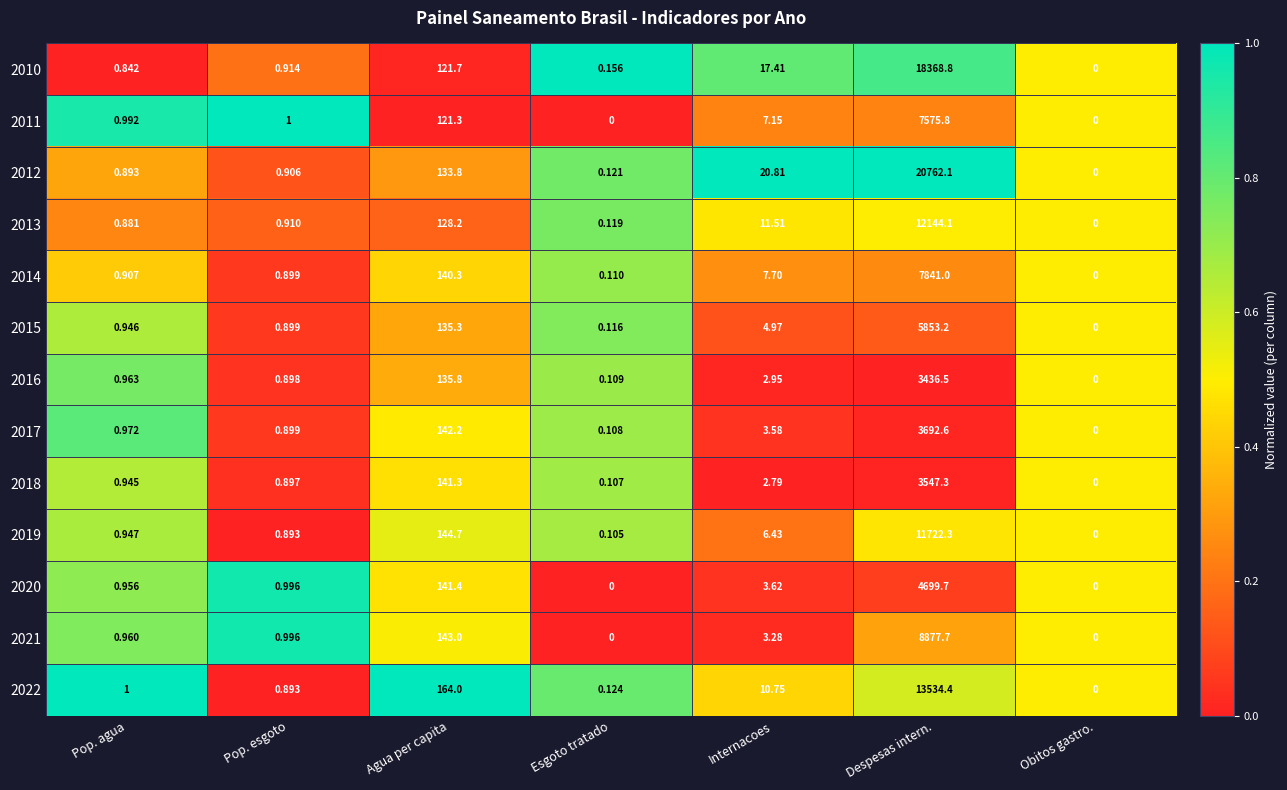

Count the number of categories in the chart.

7